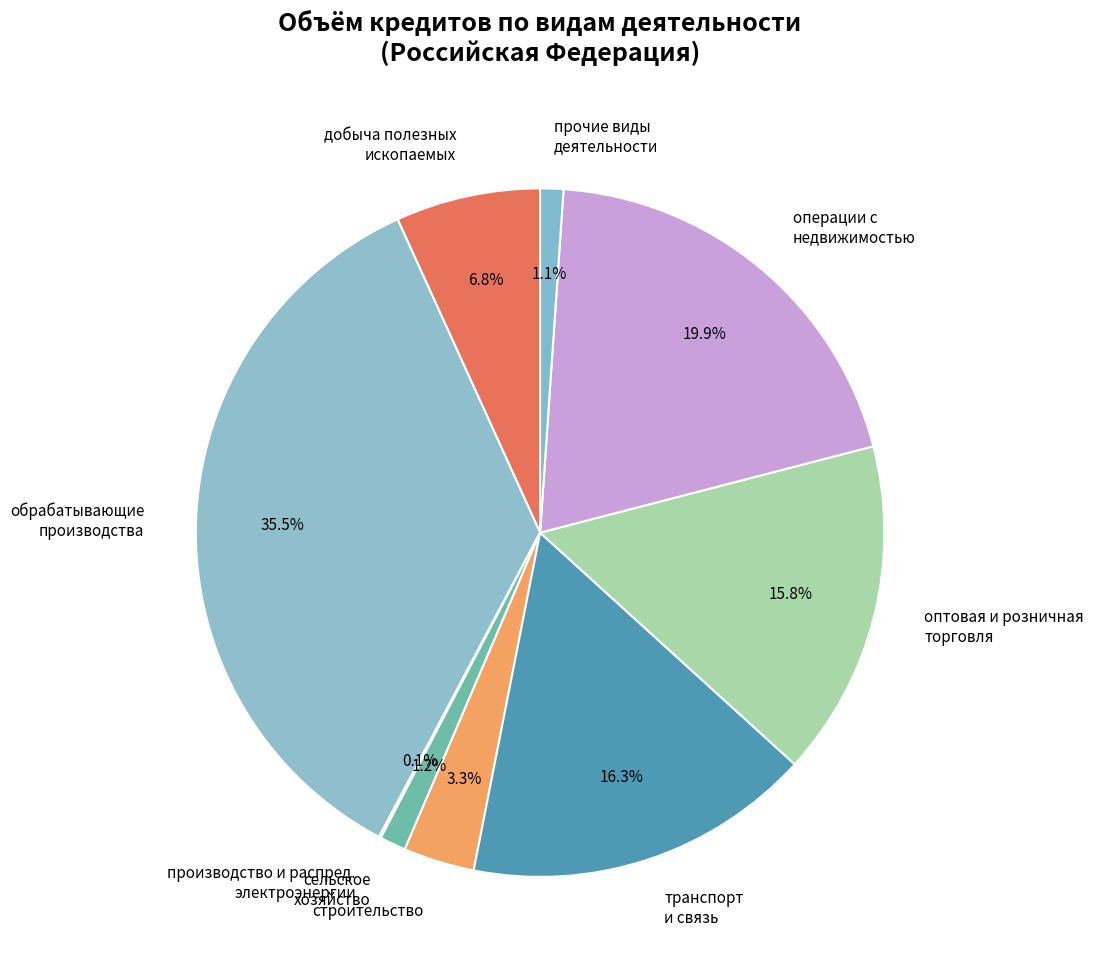

What portion of the pie excludes добыча полезных ископаемых?

93.2%